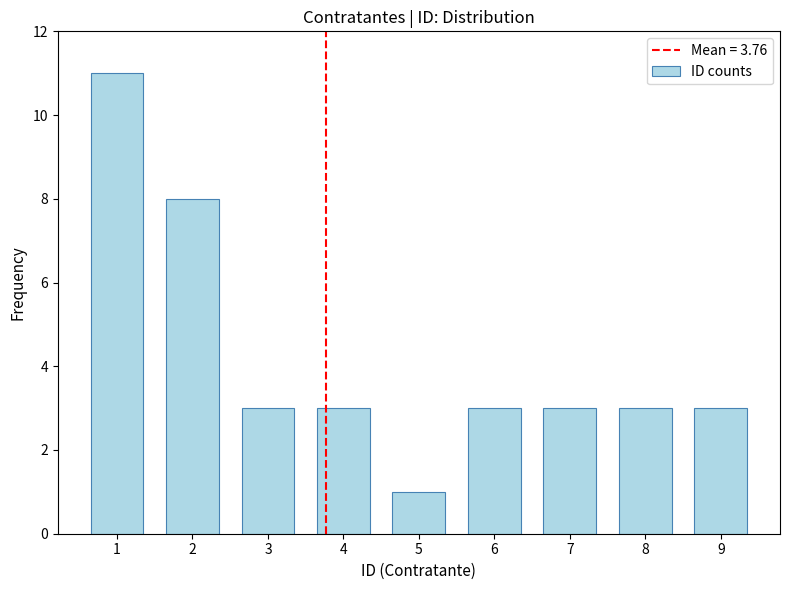

Reading left to right, extract all data points from this chart.

11	8	3	3	1	3	3	3	3